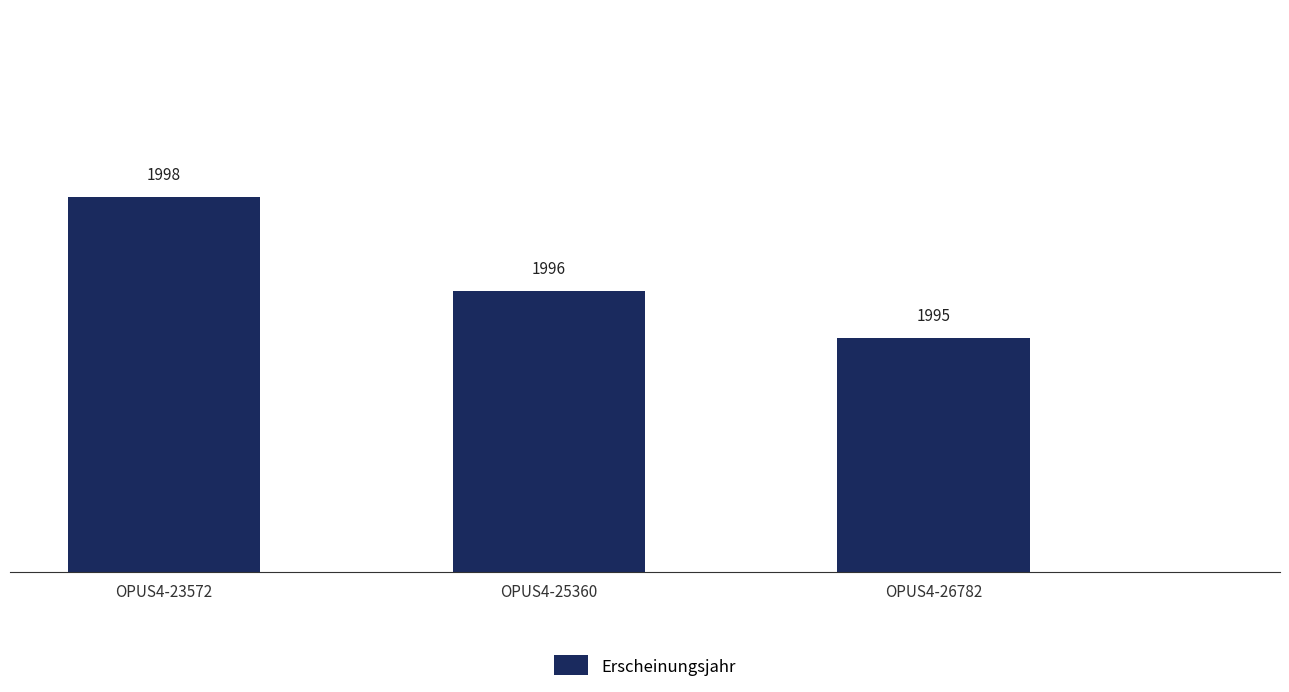

List the labels in order of value, smallest first.

OPUS4-26782, OPUS4-25360, OPUS4-23572